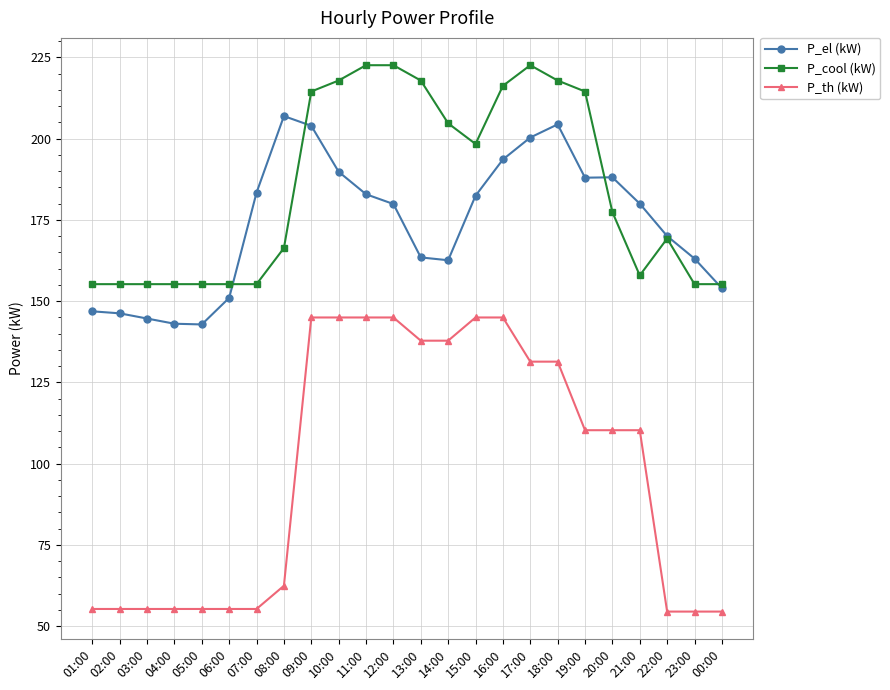

What is the maximum value for P_el (kW)?

207.0